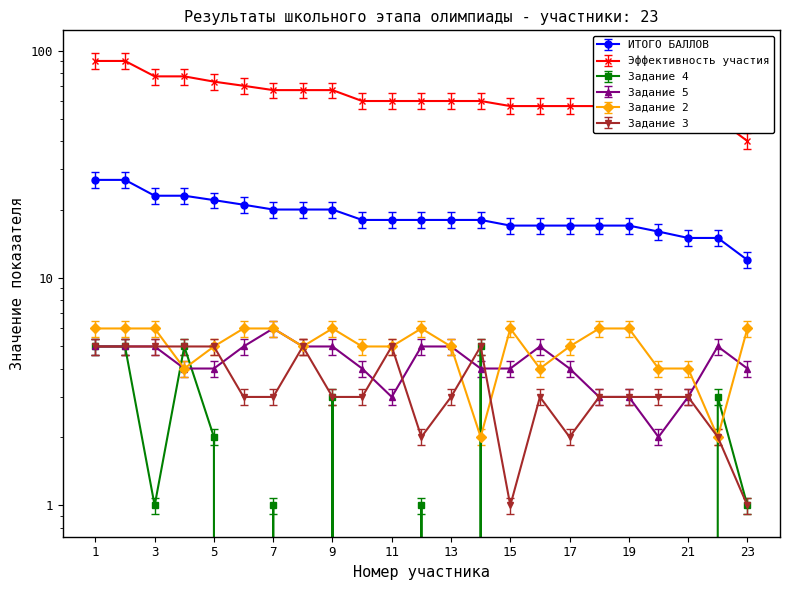

How many values in the ИТОГО БАЛЛОВ series exceed 18?

9